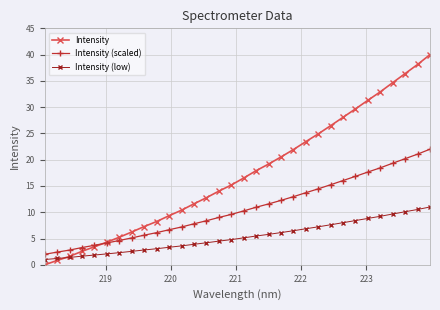

What are all the series names shown in the legend?

Intensity, Intensity (scaled), Intensity (low)